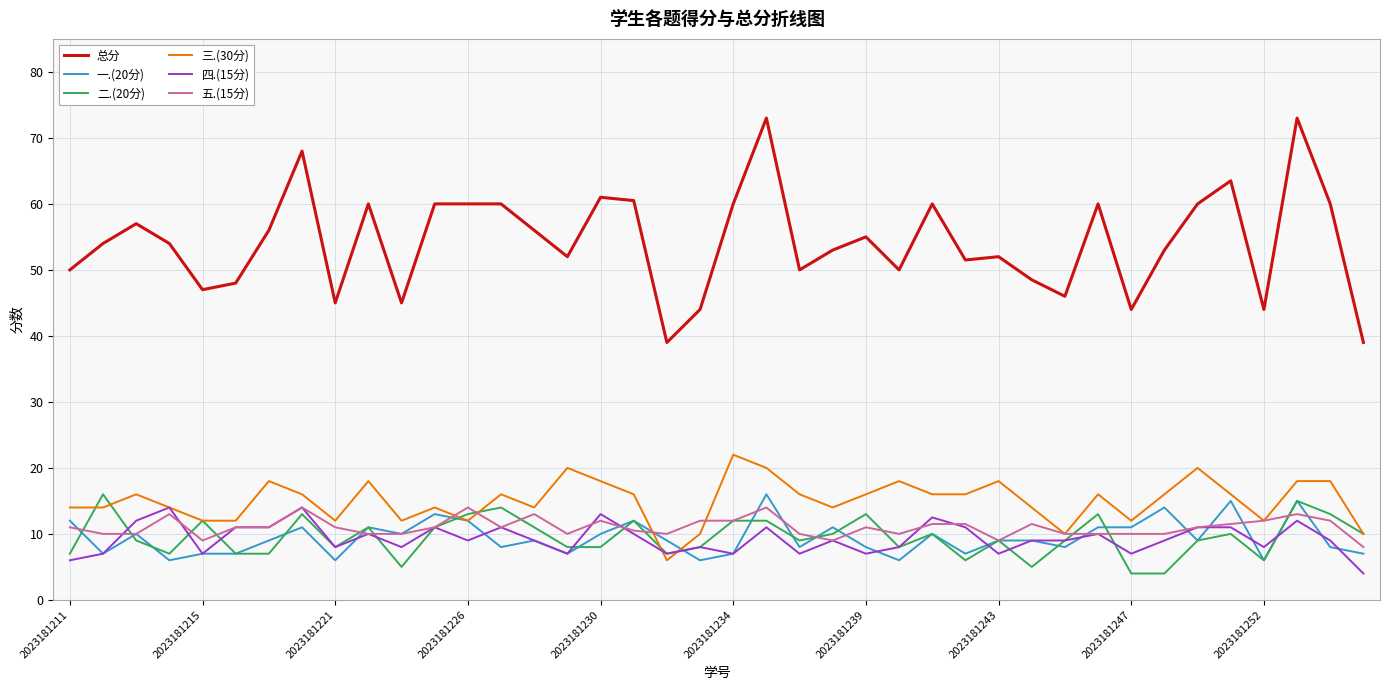

What is the maximum value shown in the chart?

73.0